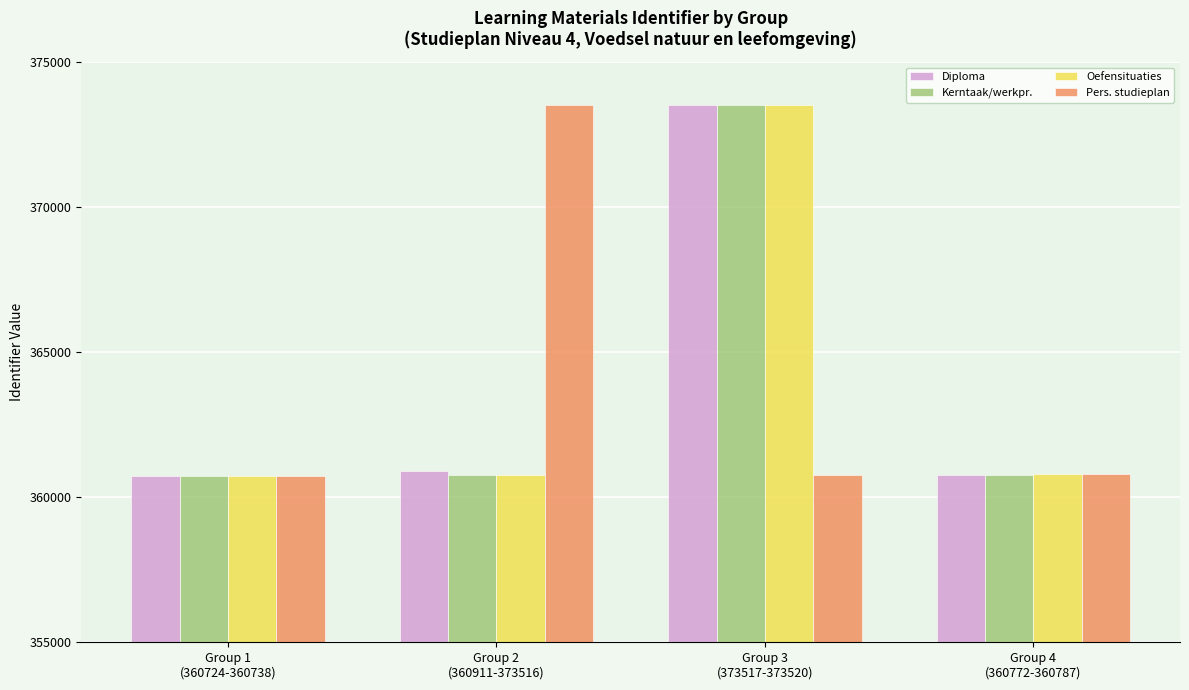

What is the difference between the maximum and second lowest values in the Pers. studieplan series?

12744